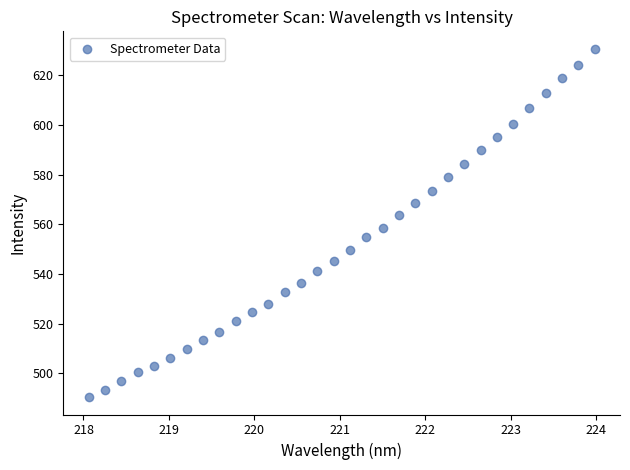

What is the range of Y values (max minus min)?

140.2